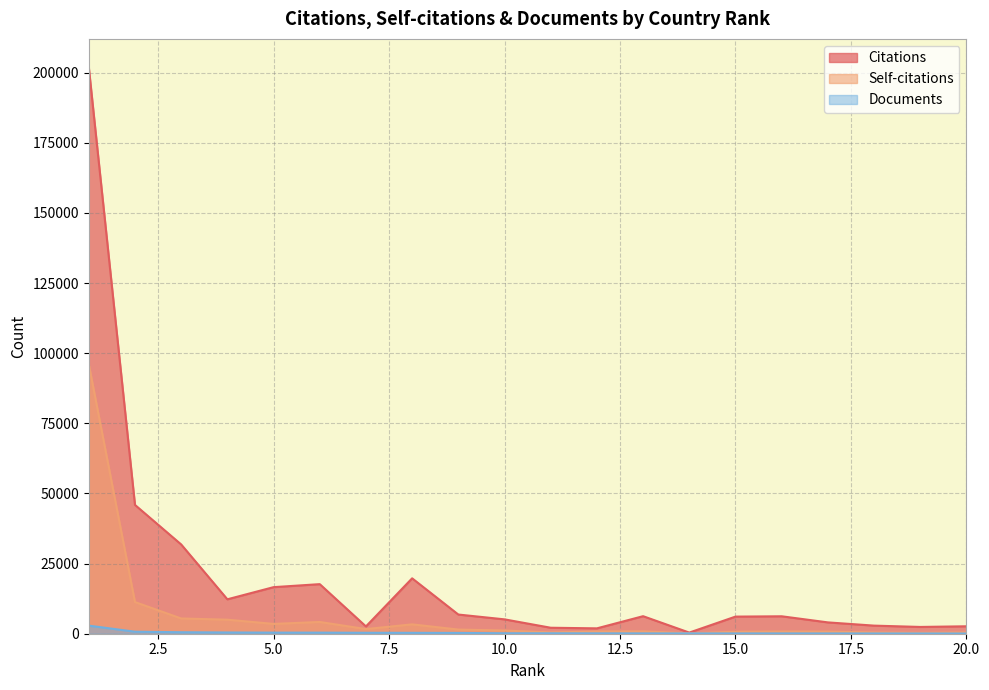

Reading left to right, what are all the values shown in this chart?

Citations: 1=201961	2=45921	3=31827	4=12270	5=16602	6=17676	7=2601	8=19749	9=6838	10=5121	11=2133	12=1915	13=6251	14=406	15=6101	16=6217	17=4040	18=2886	19=2417	20=2652
Self-citations: 1=96081	2=11283	3=5437	4=5007	5=3496	6=4192	7=1655	8=3339	9=1480	10=1151	11=437	12=799	13=837	14=134	15=701	16=793	17=748	18=437	19=322	20=453
Documents: 1=2882	2=719	3=527	4=442	5=392	6=387	7=335	8=318	9=280	10=162	11=156	12=132	13=114	14=109	15=104	16=102	17=94	18=91	19=83	20=73